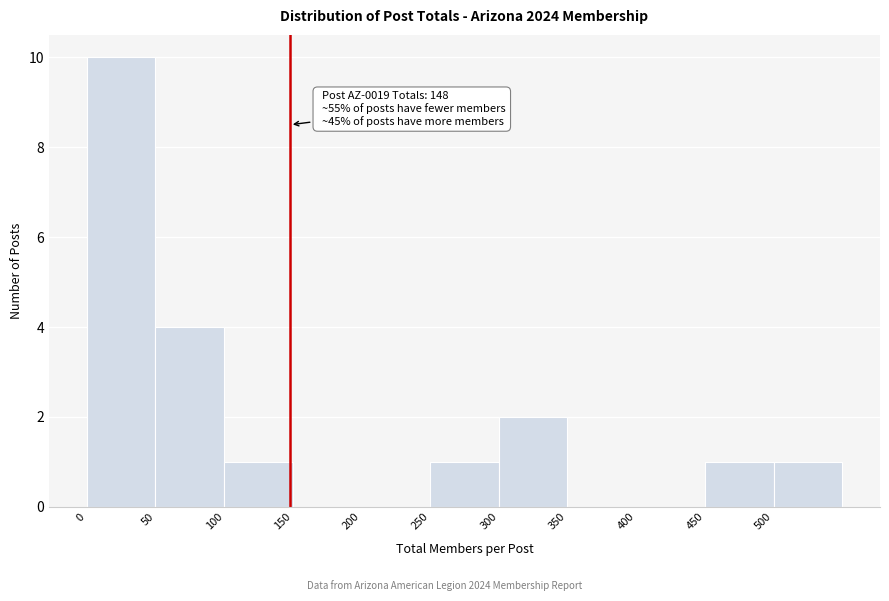

Which range on the x-axis has the tallest bar?

0 to 50